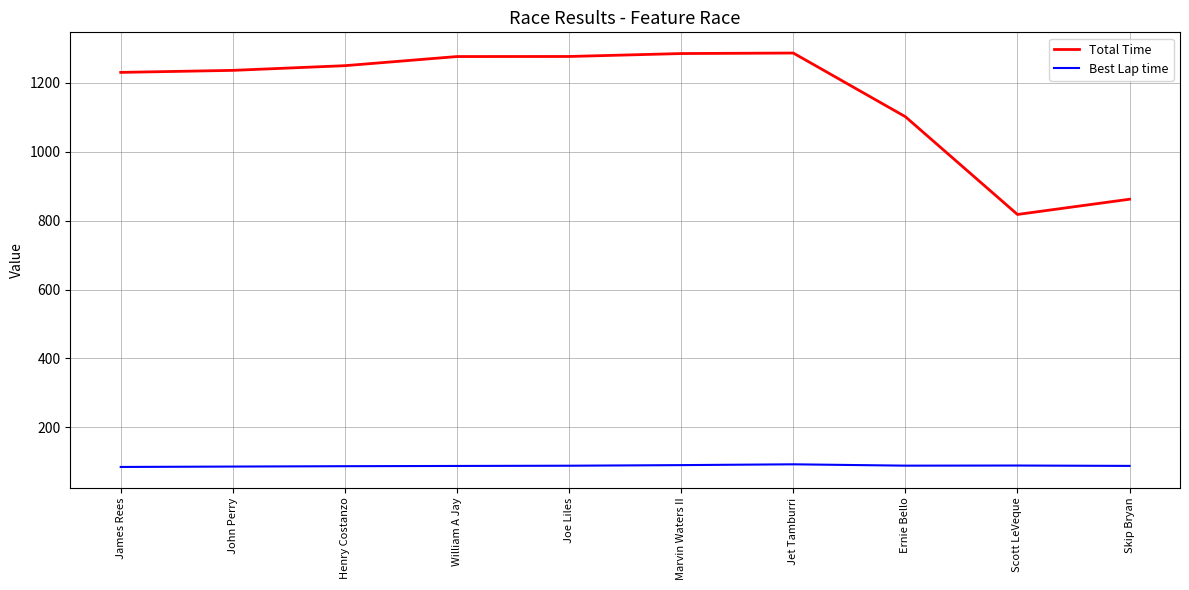

What is the difference between the highest and lowest values at James Rees?

1145.4